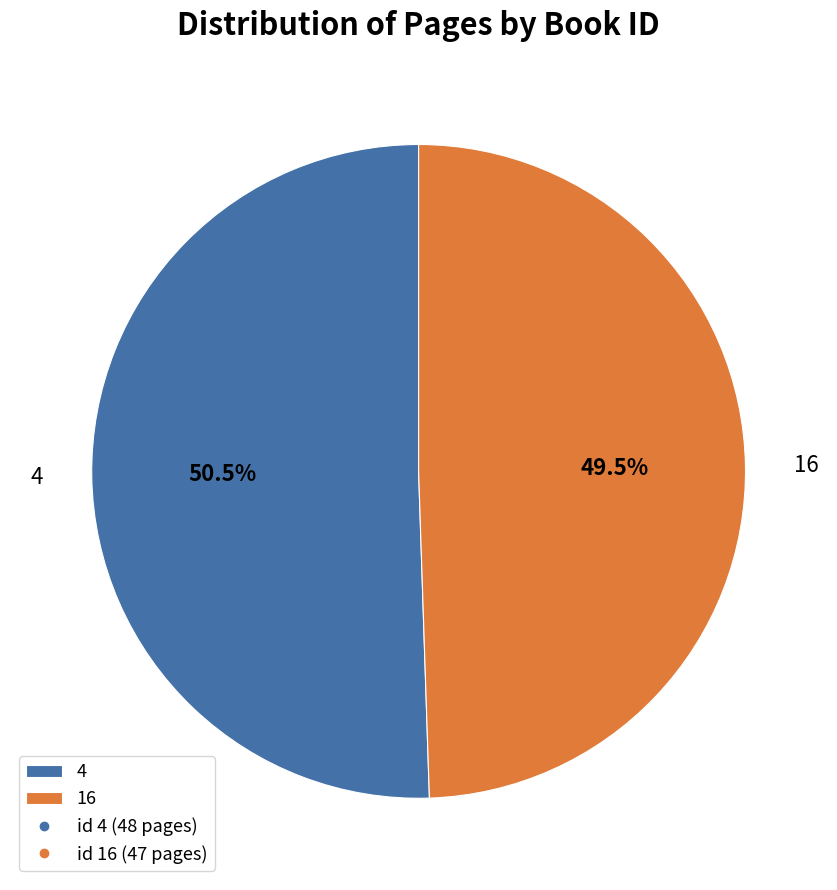

Is there any slice that represents more than half of the pie?

Yes